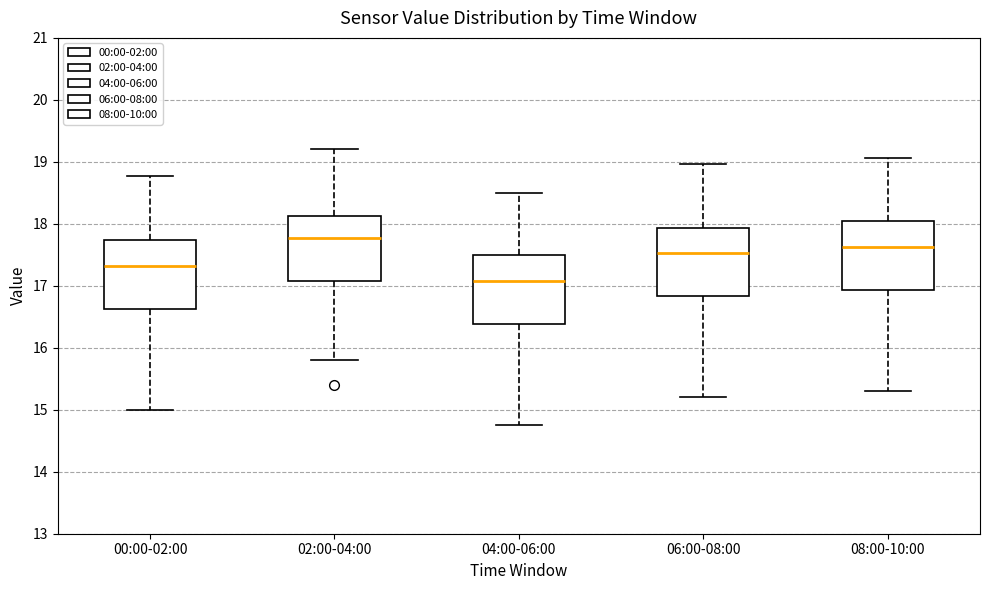

Where is the lower edge of the box for 06:00-08:00 on the y-axis? The values are not printed on the chart, so give them approximately, as read against the axis.

16.8